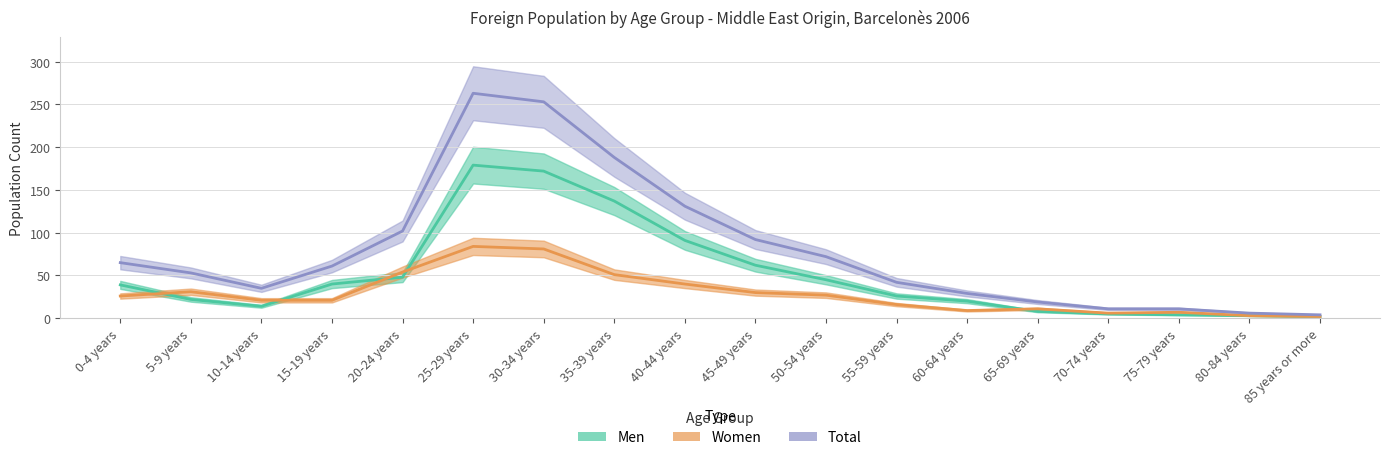

What is the spread (max minus min) of values at 75-79 years?

7